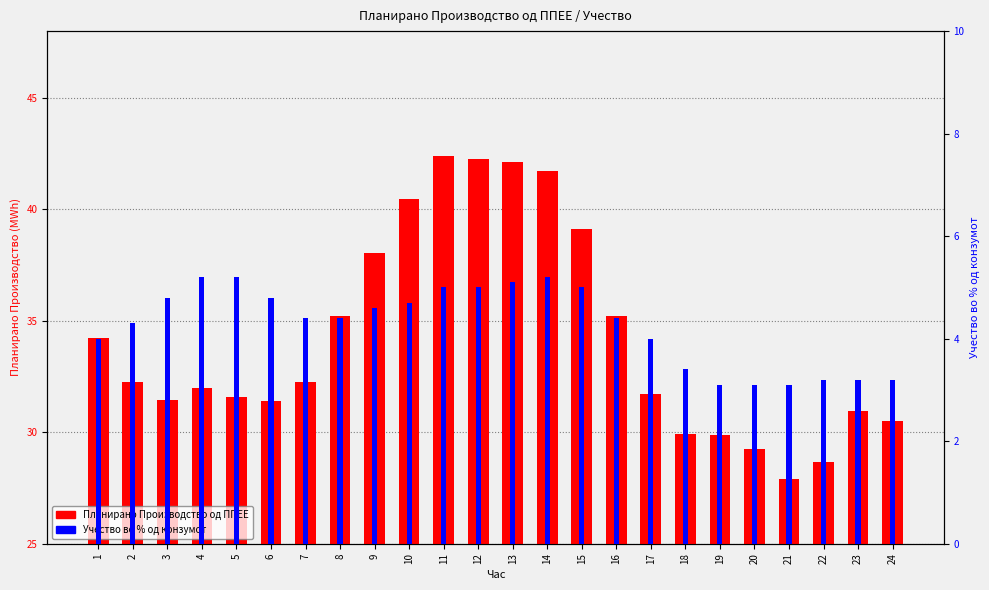

Rank the series at 16 from highest to lowest value.

Планирано Производство од ППЕЕ, Учество во % од конзумот